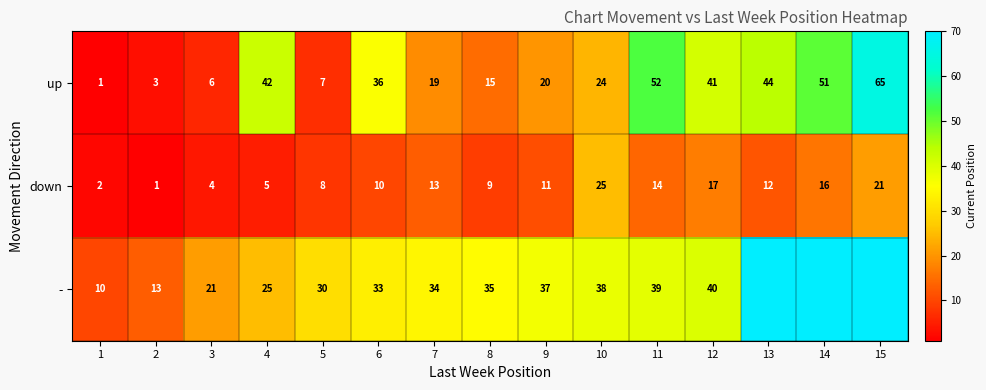

What is the average value of the down series?

11